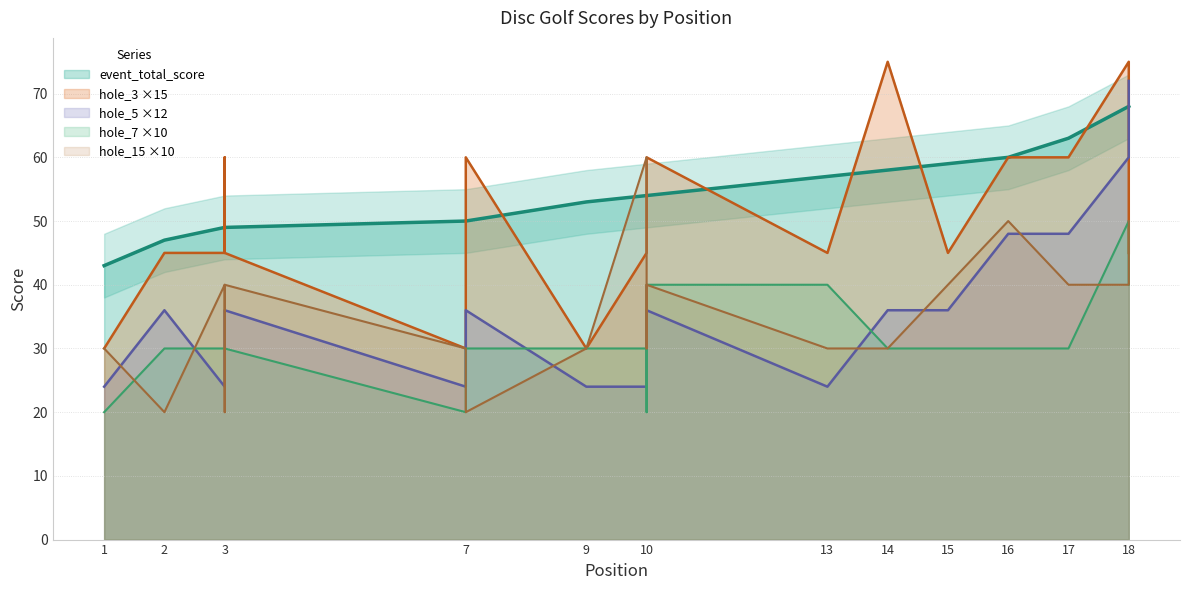

Reading left to right, what are all the values shown in this chart?

event_total_score: 1=43	2=47	3=49	3=49	3=49	3=49	7=50	7=50	9=53	10=54	10=54	10=54	13=57	14=58	15=59	16=60	17=63	18=68	18=68
hole_3: 1=30	2=45	3=45	3=60	3=45	3=45	7=30	7=60	9=30	10=45	10=45	10=60	13=45	14=75	15=45	16=60	17=60	18=75	18=45
hole_5: 1=24	2=36	3=24	3=36	3=36	3=36	7=24	7=36	9=24	10=24	10=24	10=36	13=24	14=36	15=36	16=48	17=48	18=60	18=72
hole_7: 1=20	2=30	3=30	3=30	3=30	3=30	7=20	7=30	9=30	10=30	10=20	10=40	13=40	14=30	15=30	16=30	17=30	18=50	18=40
hole_15: 1=30	2=20	3=40	3=20	3=20	3=40	7=30	7=20	9=30	10=60	10=30	10=40	13=30	14=30	15=40	16=50	17=40	18=40	18=50